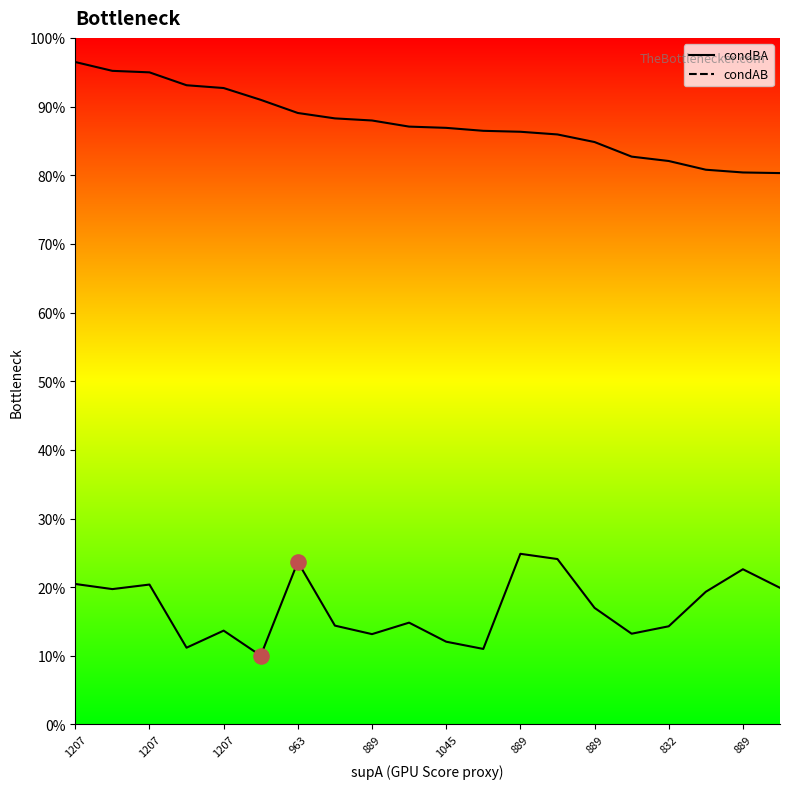

Which series contains the highest Y value?

condBA